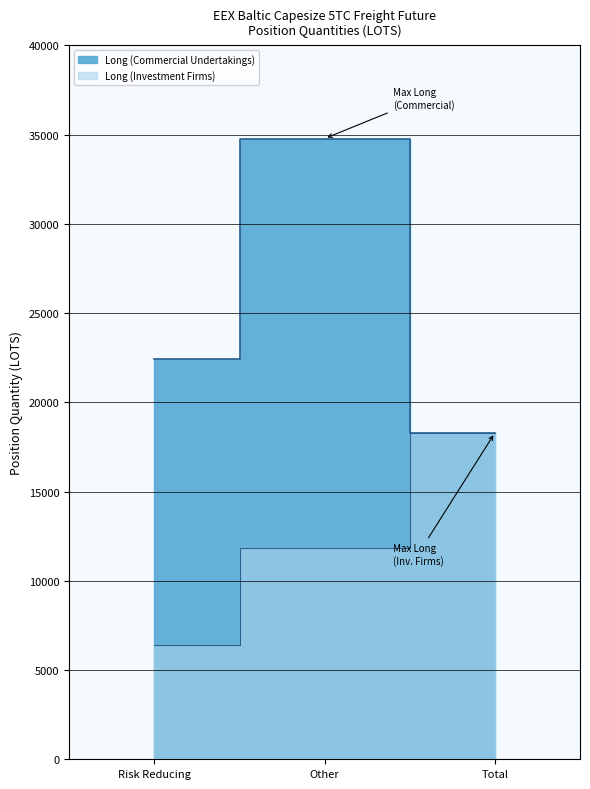

Rank the series by their maximum value, from highest to lowest.

Long (Commercial Undertakings), Long (Investment Firms)